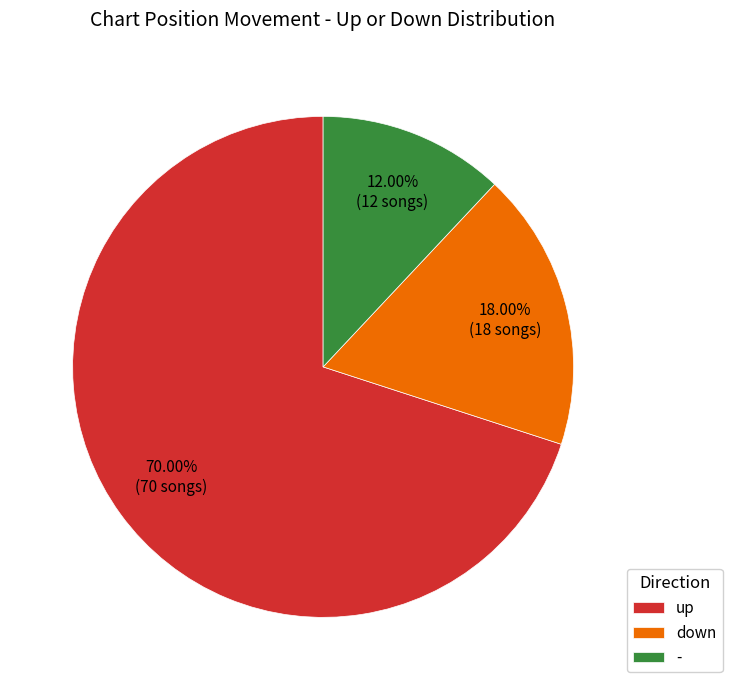

Is there a majority slice in this chart?

Yes